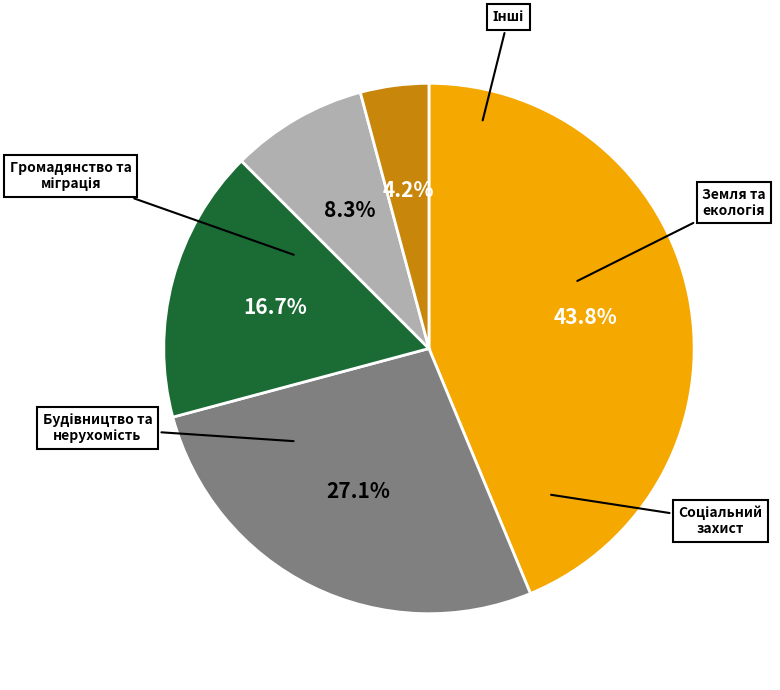

Rank the categories by value from lowest to highest.

Інші, Громадянство та міграція, Соціальний захист, Будівництво та нерухомість, Земля та екологія